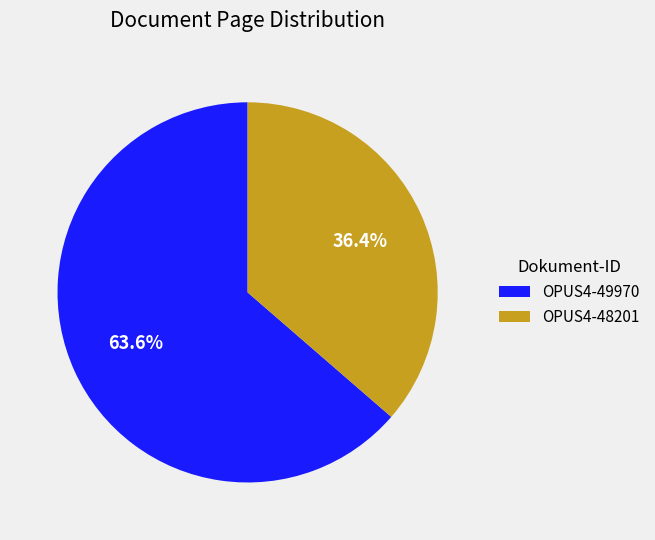

Which slice is the smallest?

OPUS4-48201